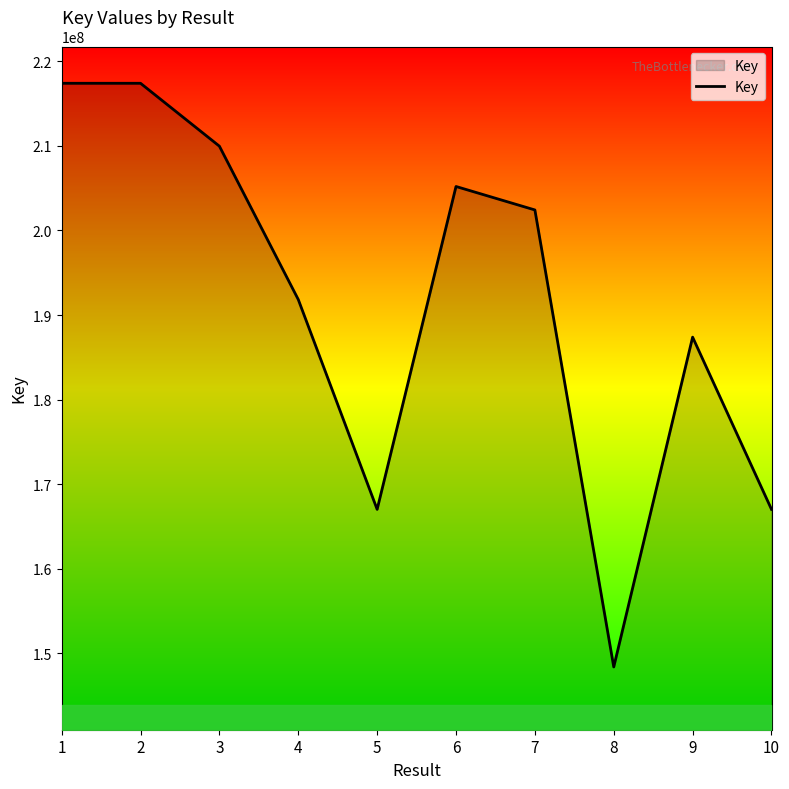

At which category does the chart reach its minimum across all series?

8